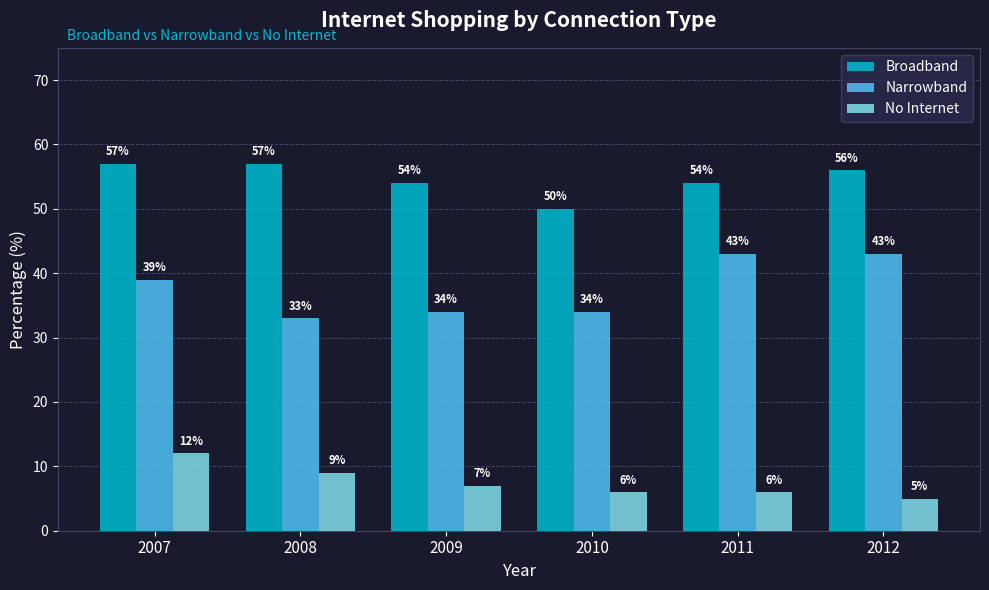

What is the total value across all series at 2012?

104